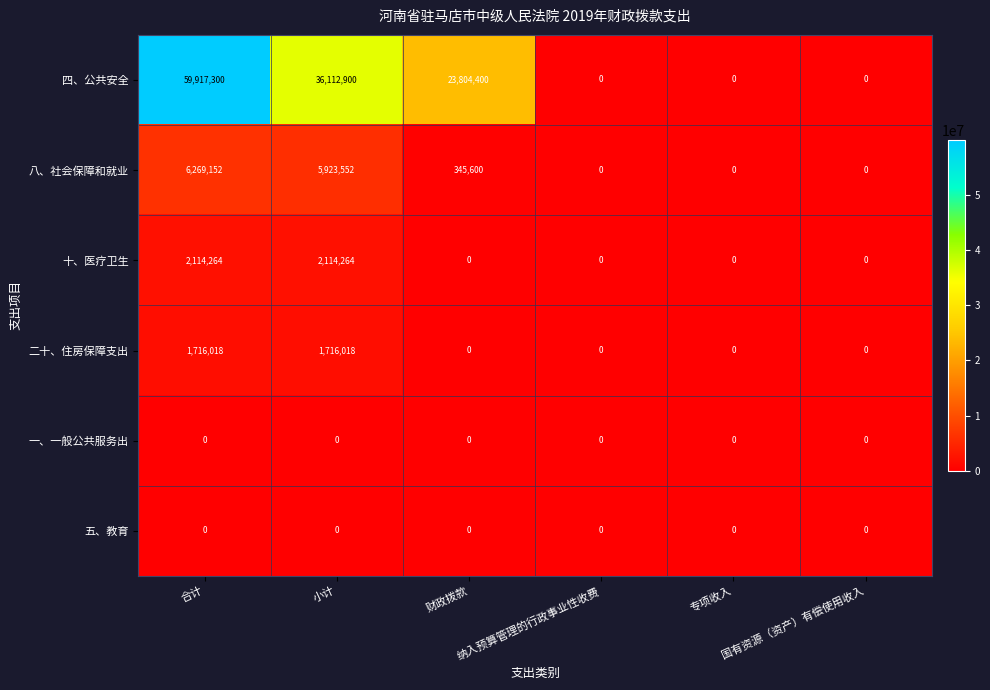

At how many categories does at least one series exceed 55543584?

1